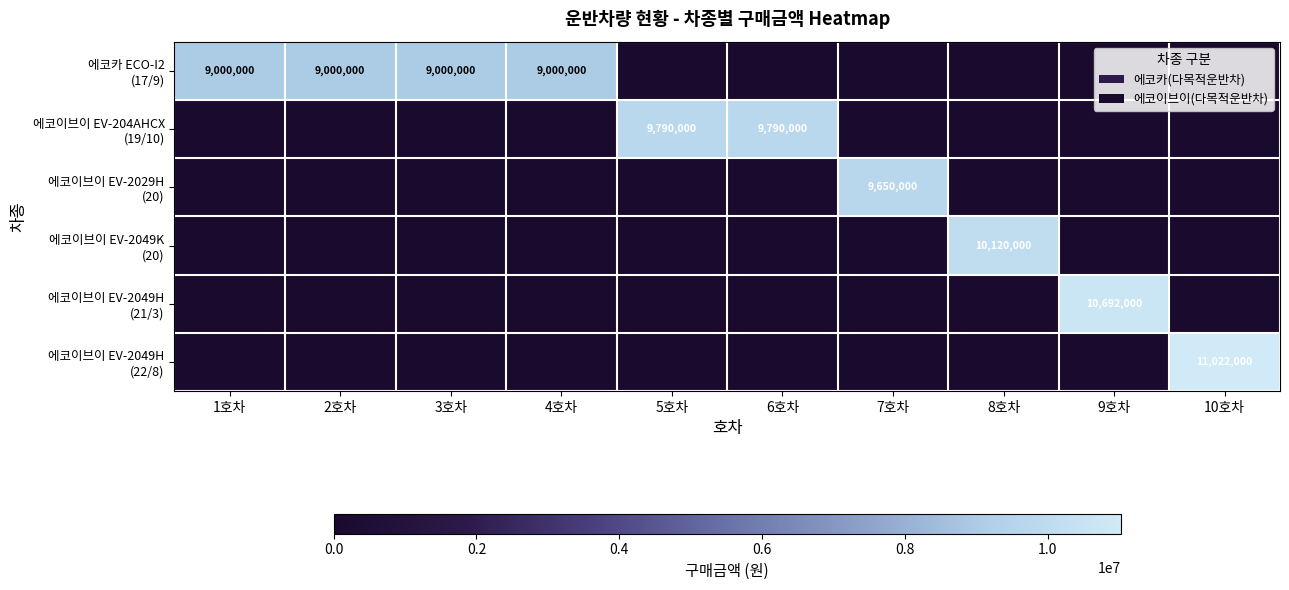

At how many categories does at least one series exceed 8952318?

10